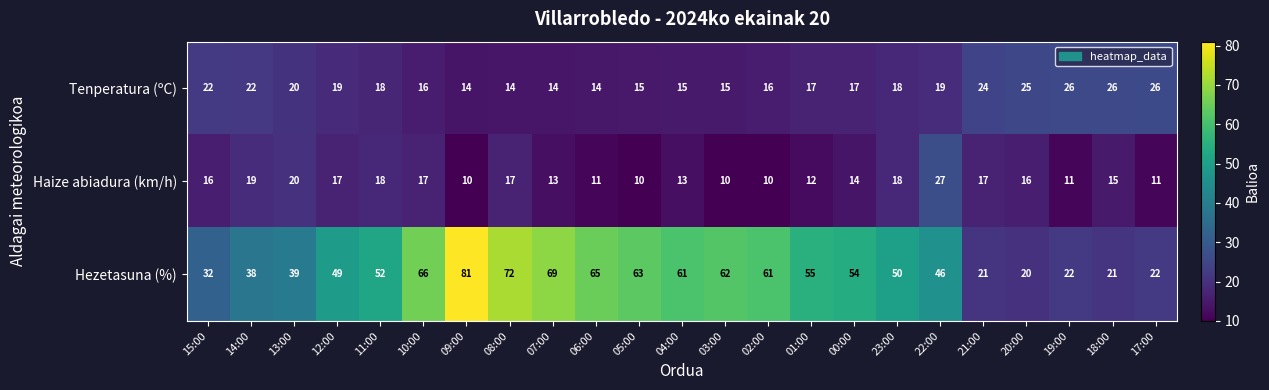

List the series in order of their peak value, highest first.

Hezetasuna (%), Haize abiadura (km/h), Tenperatura (ºC)